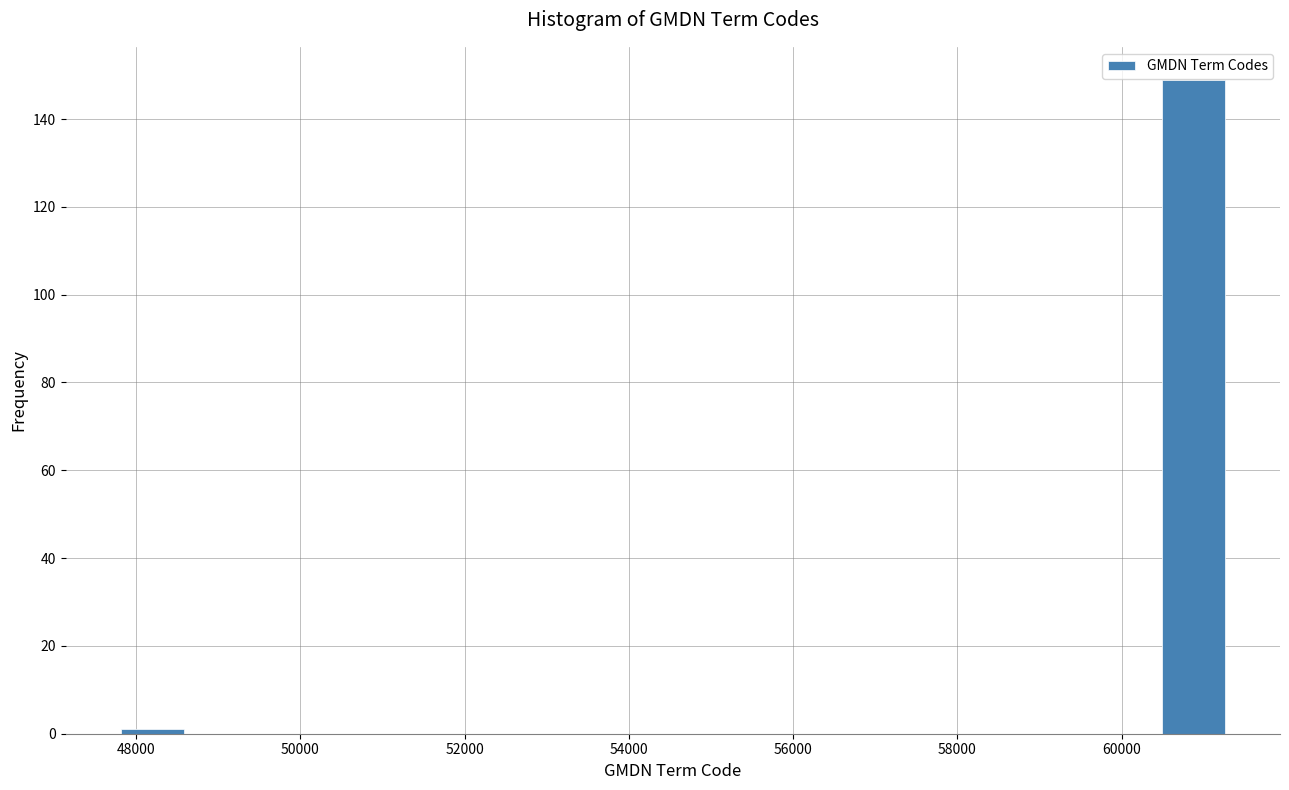

Reading left to right, list every bar in this chart as the range it spans on the x-axis followed by its height. Neither the bar edges nor the heights are printed on the chart, so give them approximately, as read against the axes.

47800 to 48600: under 2
48600 to 49600: 0
49600 to 50400: 0
50400 to 51400: 0
51400 to 52200: 0
52200 to 53200: 0
53200 to 54000: 0
54000 to 55000: 0
55000 to 55800: 0
55800 to 56800: 0
56800 to 57800: 0
57800 to 58600: 0
58600 to 59600: 0
59600 to 60400: 0
60400 to 61400: 150